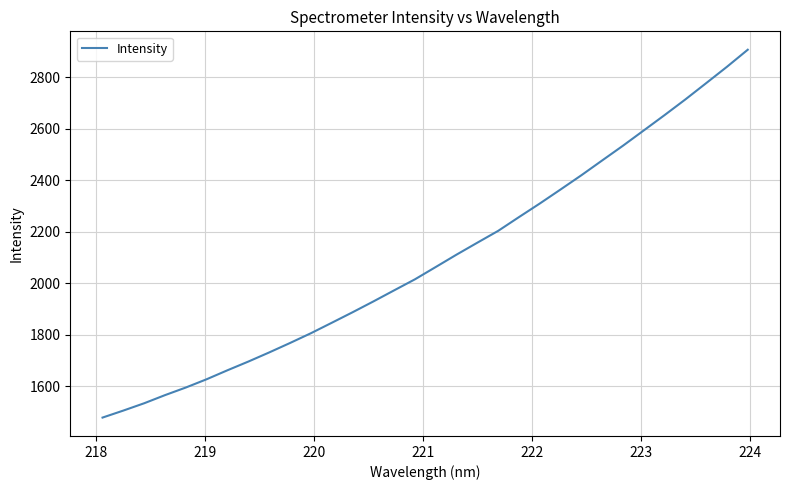

What is the minimum value shown in the chart?

1478.7